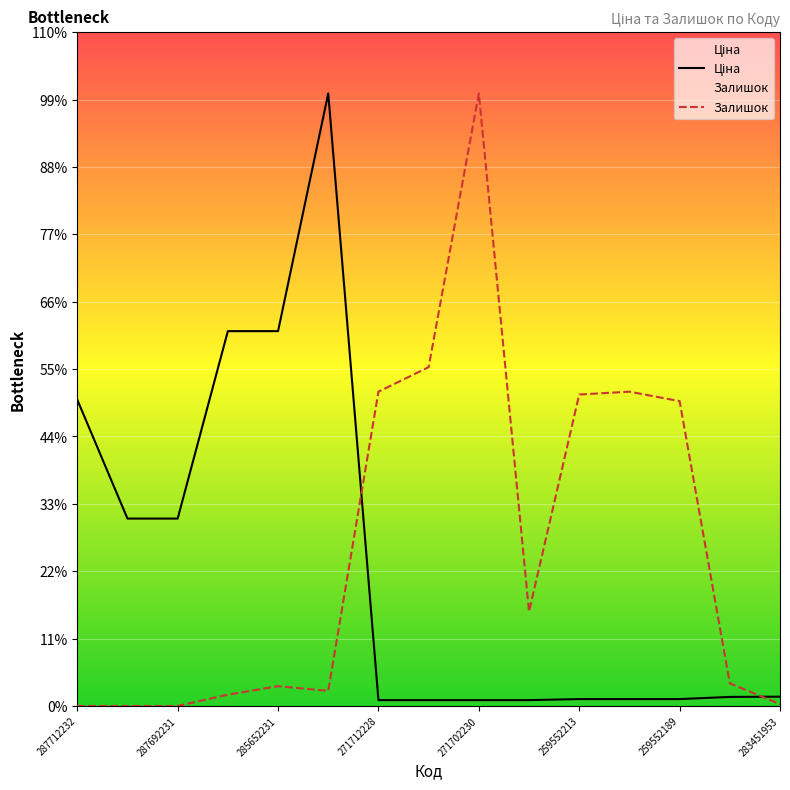

Is the value of Ціна at 259552189 greater than the value of Залишок at 271702229?

No